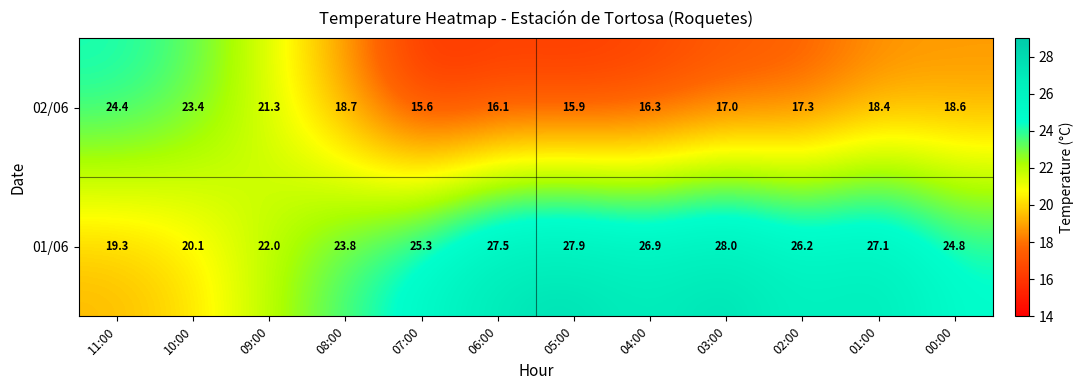

What is the average value of the 01/06 series?

24.9